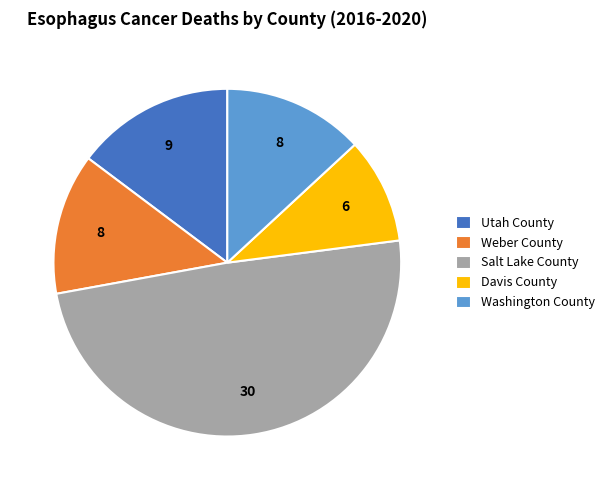

Approximately how many times larger is the value at Washington County compared to Weber County?

1.0